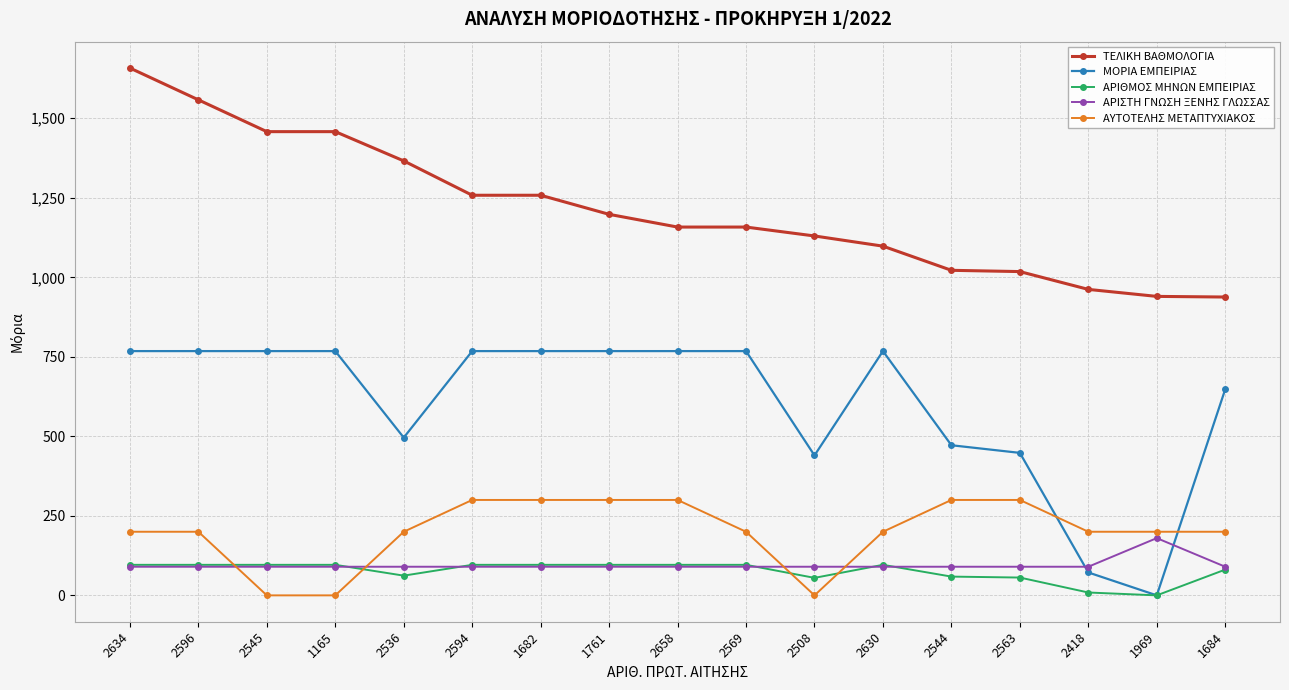

True or false: ΑΡΙΣΤΗ ΓΝΩΣΗ ΞΕΝΗΣ ΓΛΩΣΣΑΣ has more than 0 interior local peaks.

True